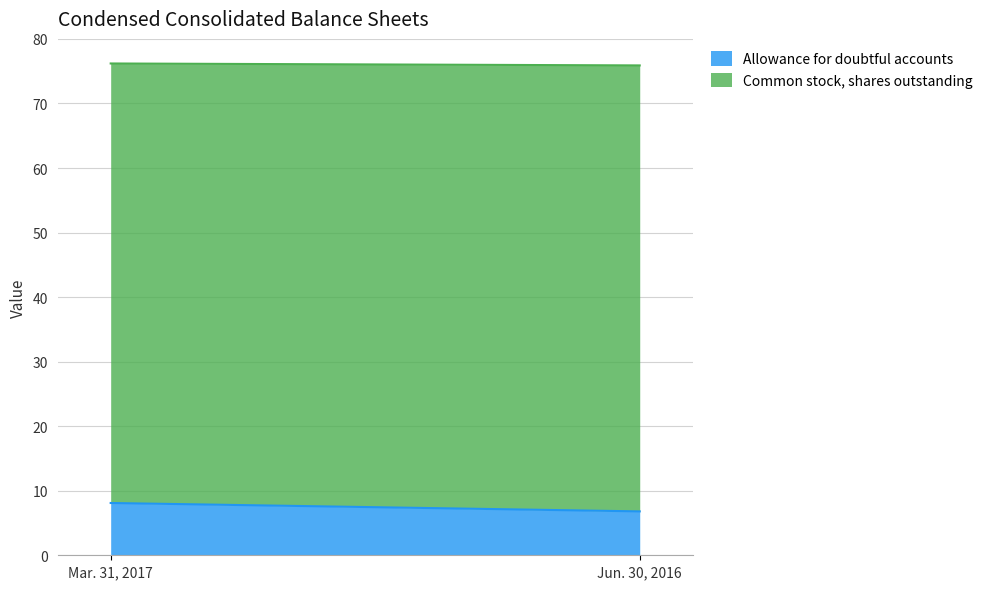

At which label is Allowance for doubtful accounts closest to 7?

Jun. 30, 2016